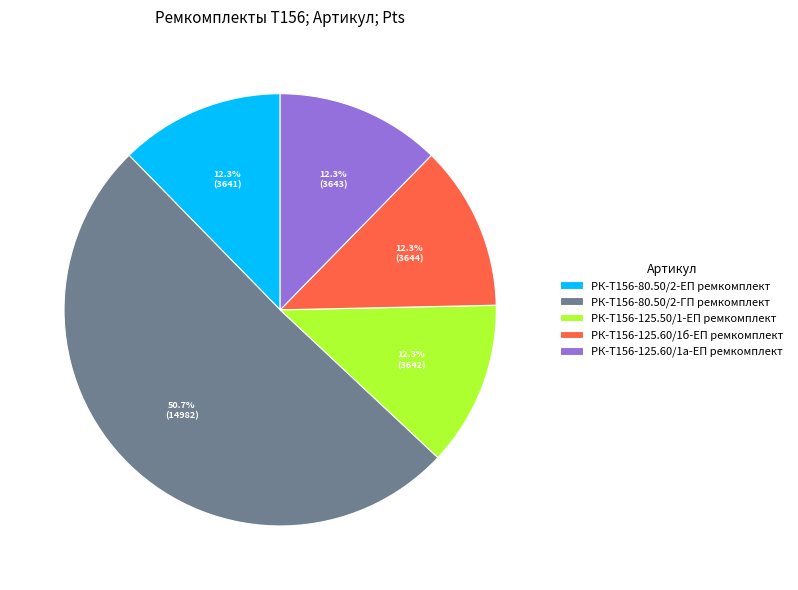

Is there a majority slice in this chart?

Yes